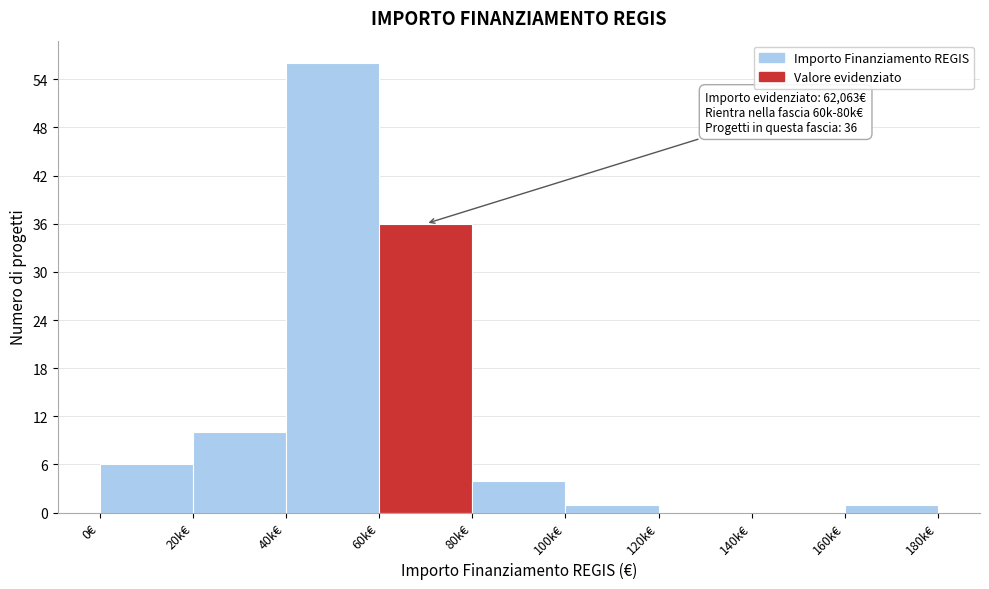

Reading left to right, list all the values displayed in this chart.

0€=6	20k€=10	40k€=56	60k€=36	80k€=4	100k€=1	120k€=0	140k€=0	160k€=1